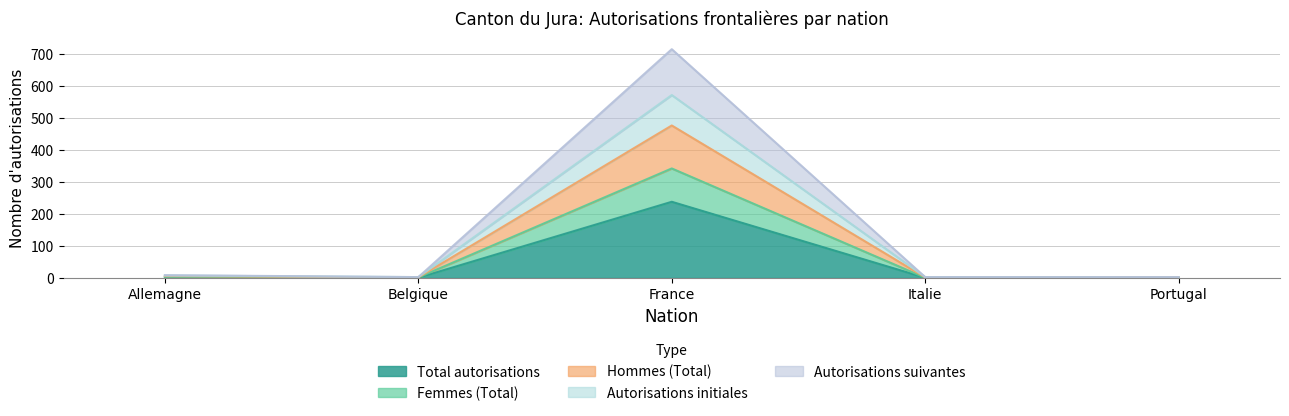

Which series changed the most between Allemagne and Belgique?

Autorisations suivantes